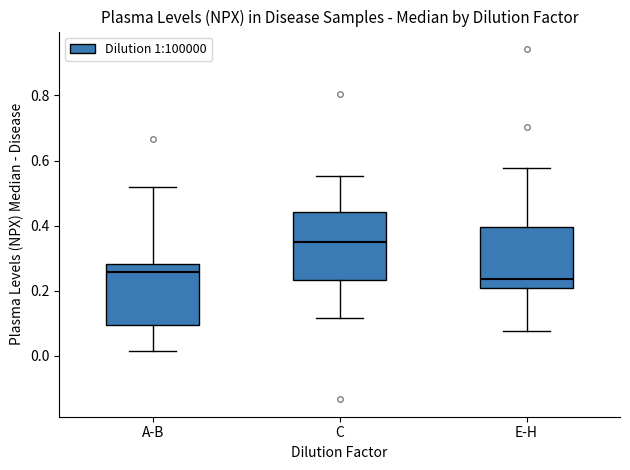

Where does the upper whisker of the box for E-H end on the y-axis? The values are not printed on the chart, so give them approximately, as read against the axis.

0.58